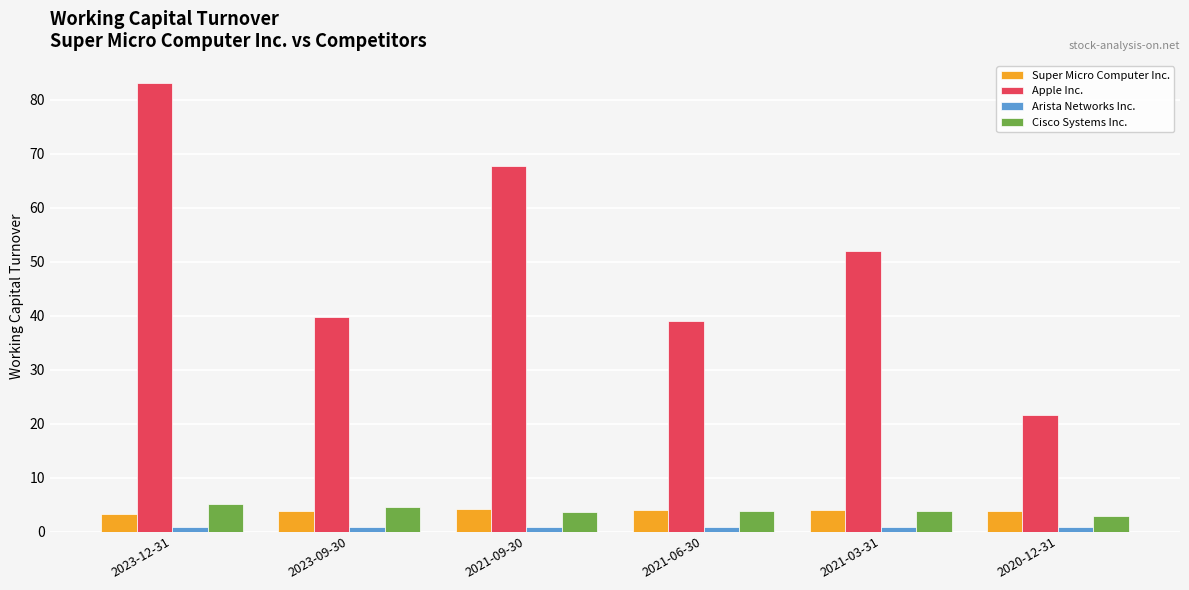

Is it true that Apple Inc. equals 63.4 at 2021-06-30?

False